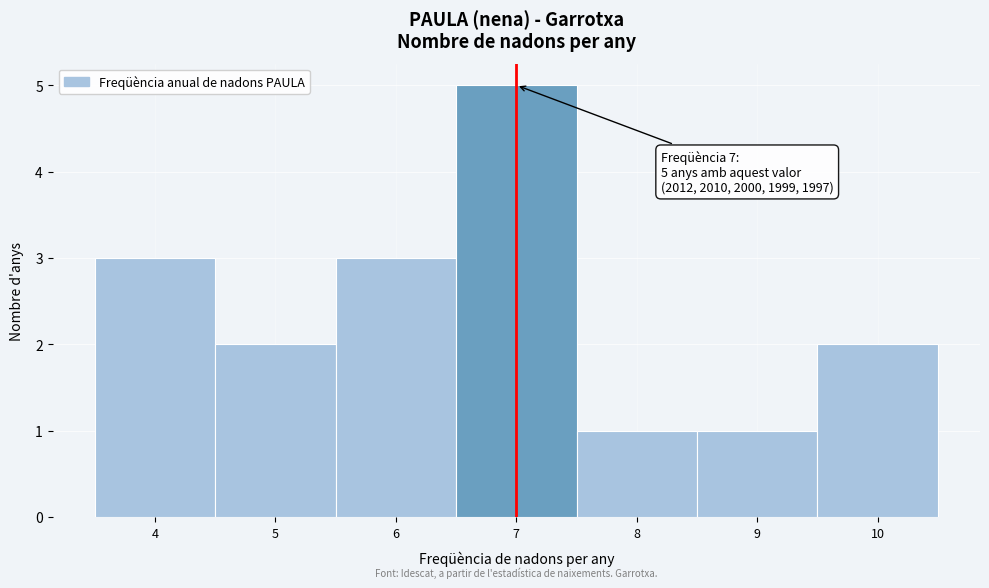

Over which range of the x-axis is the bar tallest?

6.5 to 7.5